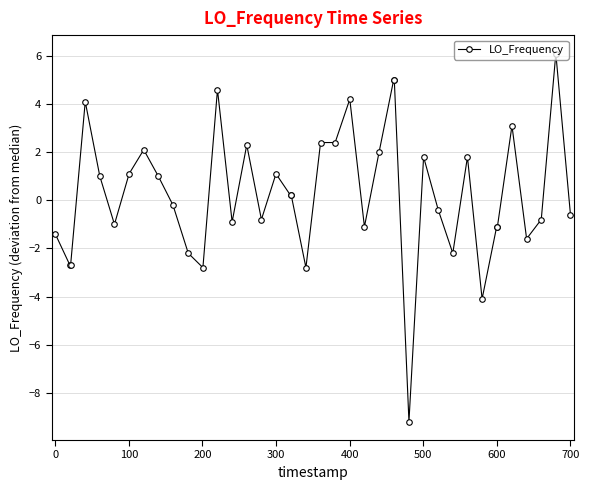

What is the sum of all values?

11.8